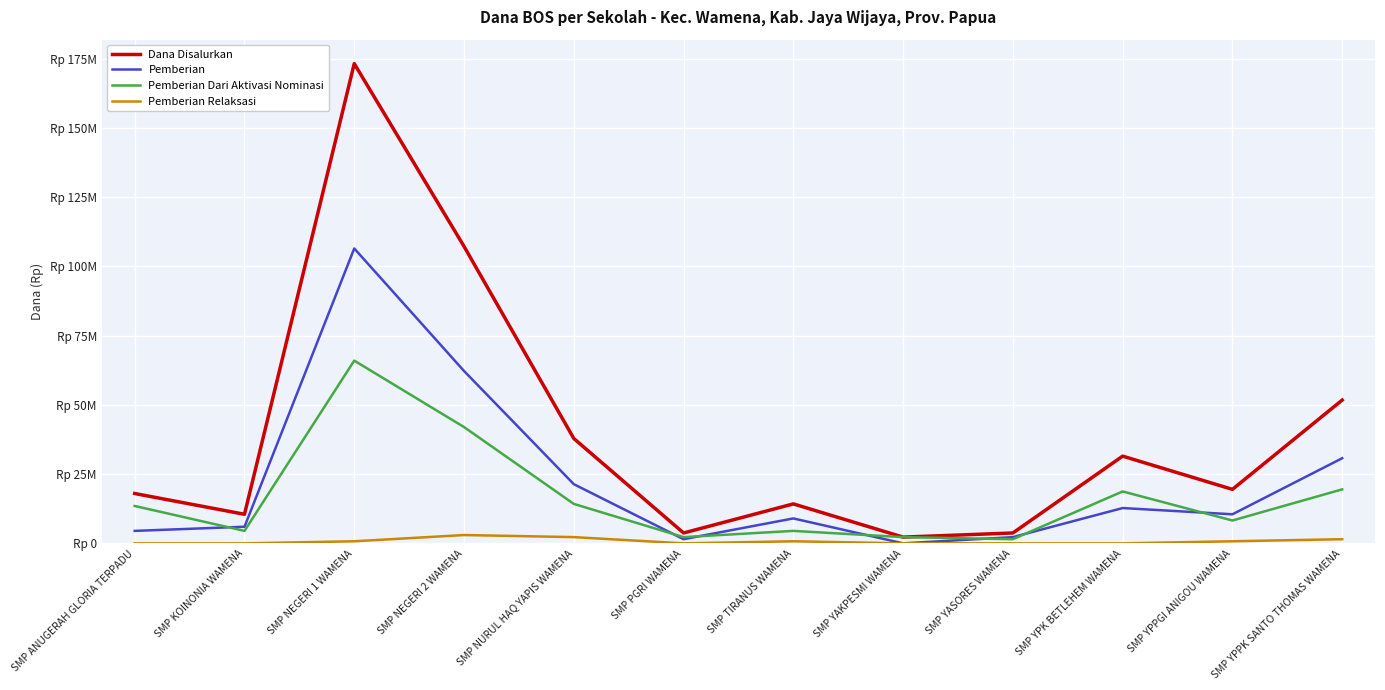

What is the total value across all series at SMP YPPGI ANIGOU WAMENA?

39000000